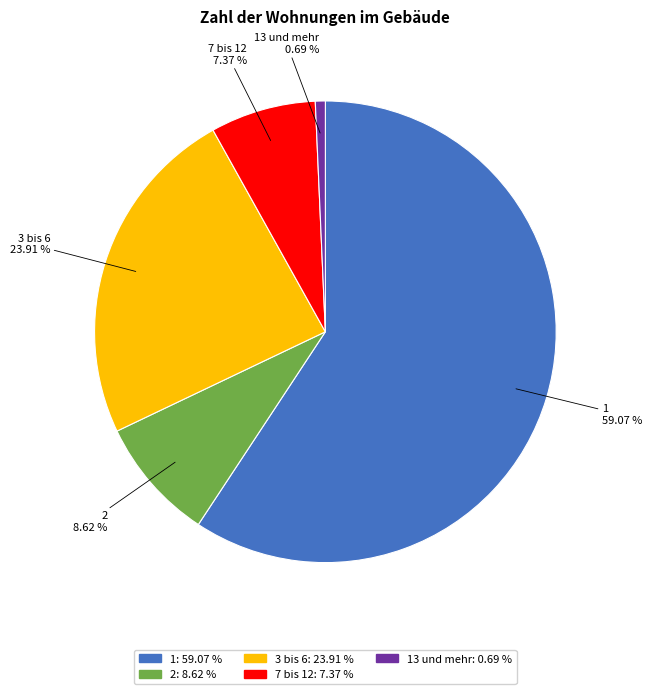

To the nearest percent, what is the combined percentage of 3 bis 6 and 7 bis 12?

31%